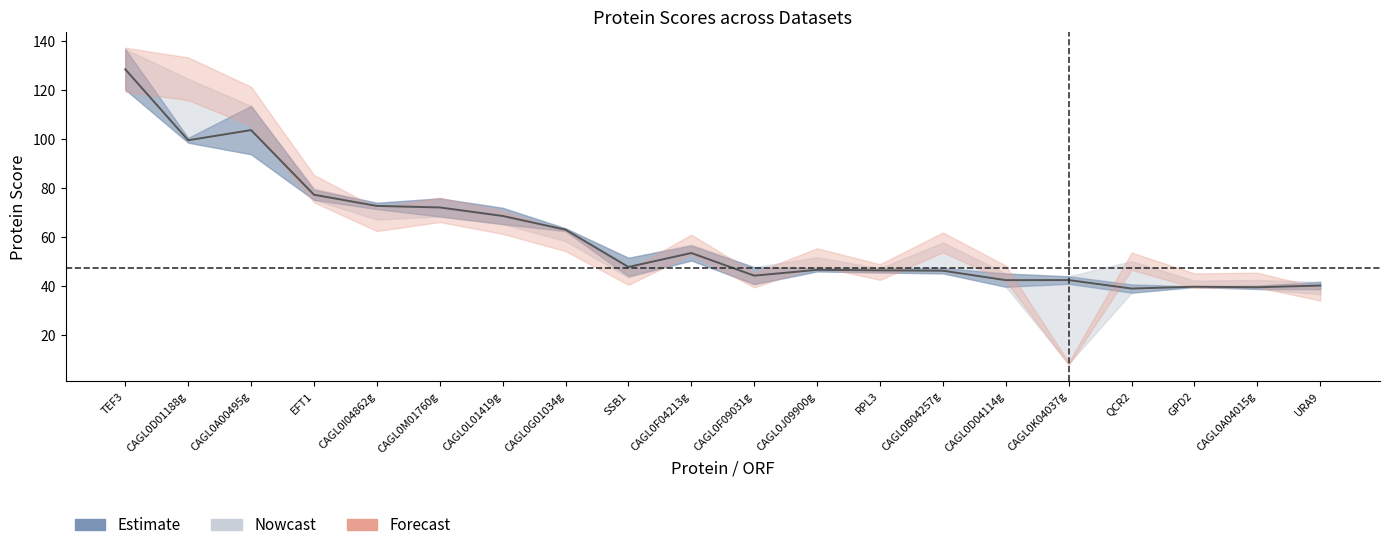

Which series has the largest range (max minus min)?

Forecast